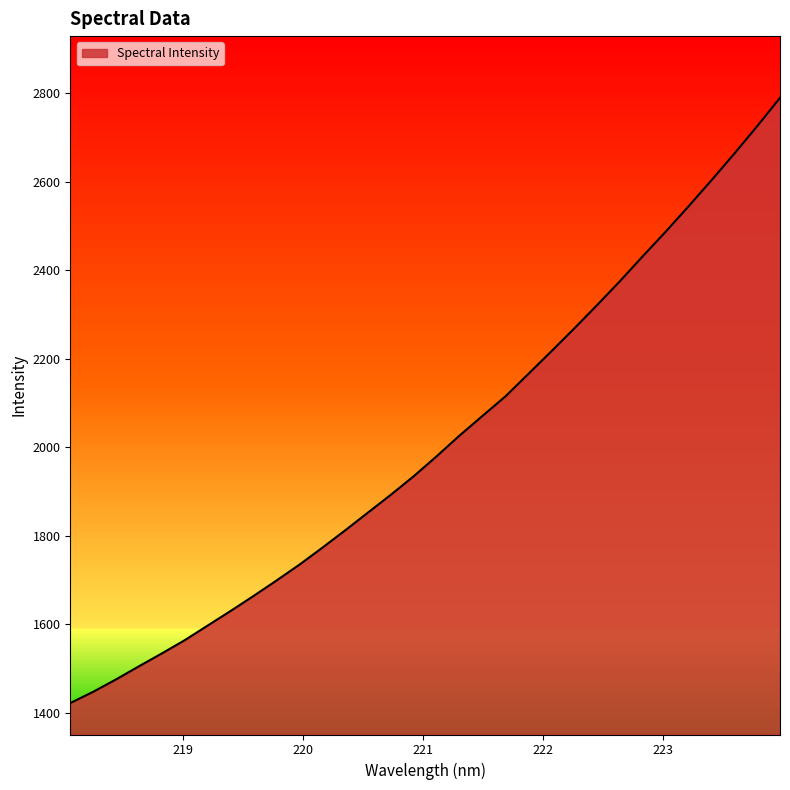

What is the smallest value displayed?

1421.5